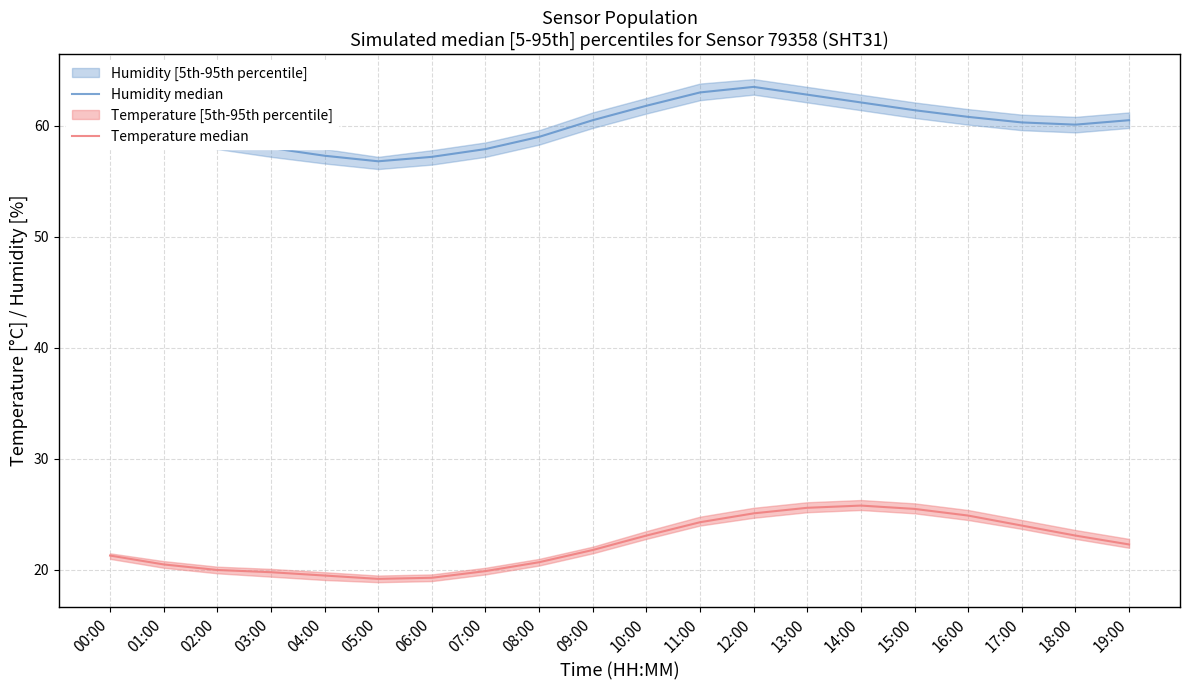

Reading right to left, extract all data points from this chart.

Humidity median: 19:00=60.5	18:00=60.1	17:00=60.3	16:00=60.8	15:00=61.4	14:00=62.1	13:00=62.8	12:00=63.5	11:00=63.0	10:00=61.8	09:00=60.5	08:00=59.0	07:00=57.9	06:00=57.2	05:00=56.8	04:00=57.3	03:00=58.0	02:00=58.8	01:00=59.5	00:00=61.5
Temperature median: 19:00=22.3	18:00=23.1	17:00=24.0	16:00=24.9	15:00=25.5	14:00=25.8	13:00=25.6	12:00=25.1	11:00=24.3	10:00=23.1	09:00=21.8	08:00=20.7	07:00=19.9	06:00=19.3	05:00=19.2	04:00=19.5	03:00=19.8	02:00=20.0	01:00=20.5	00:00=21.3